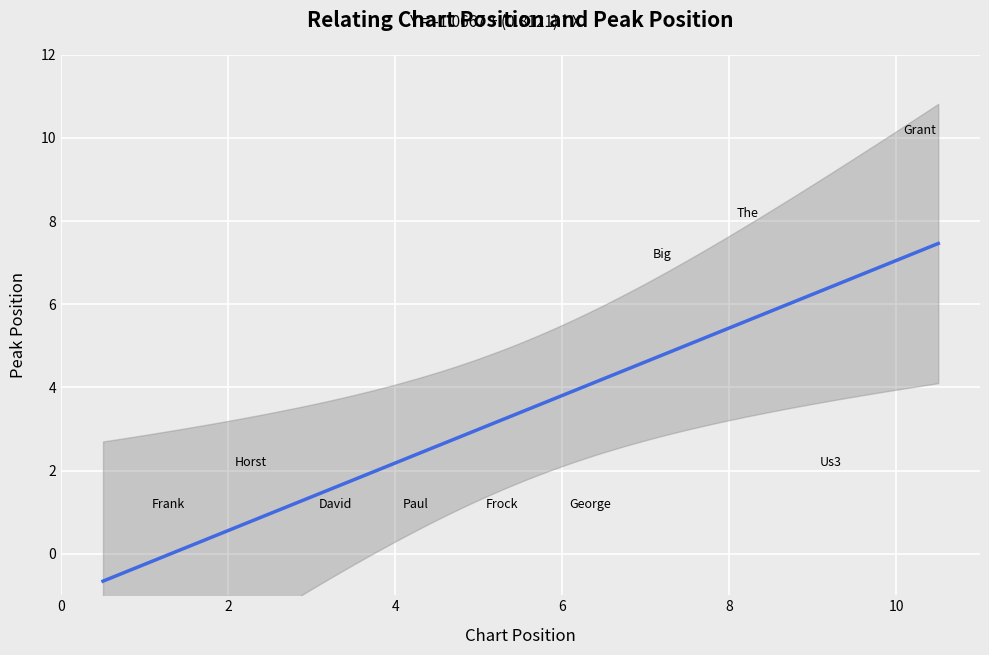

What Y value in the scatter plot is closest to 5?

7